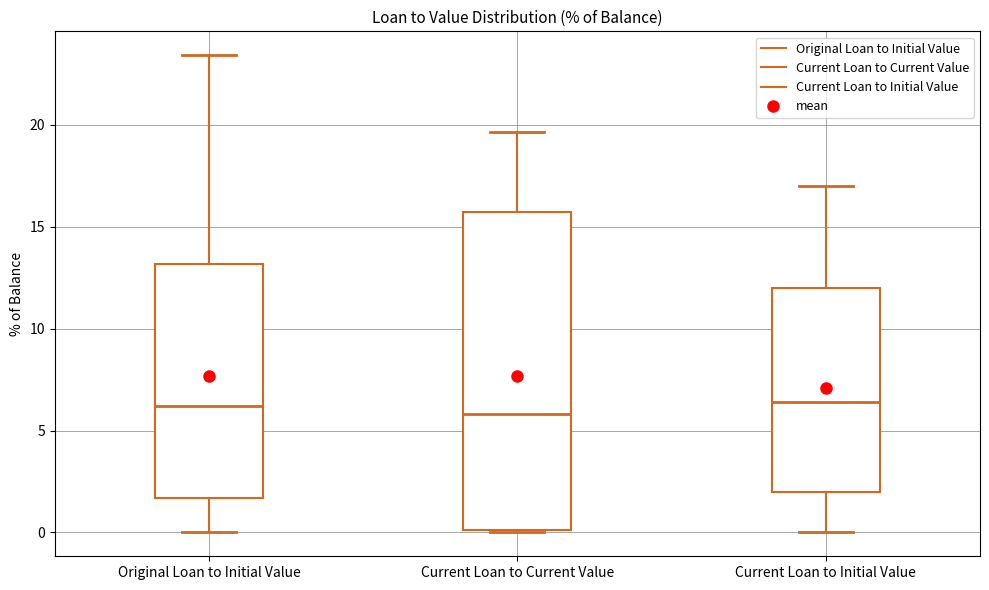

Where is the lower edge of the box for Original Loan to Initial Value on the y-axis? The values are not printed on the chart, so give them approximately, as read against the axis.

1.5